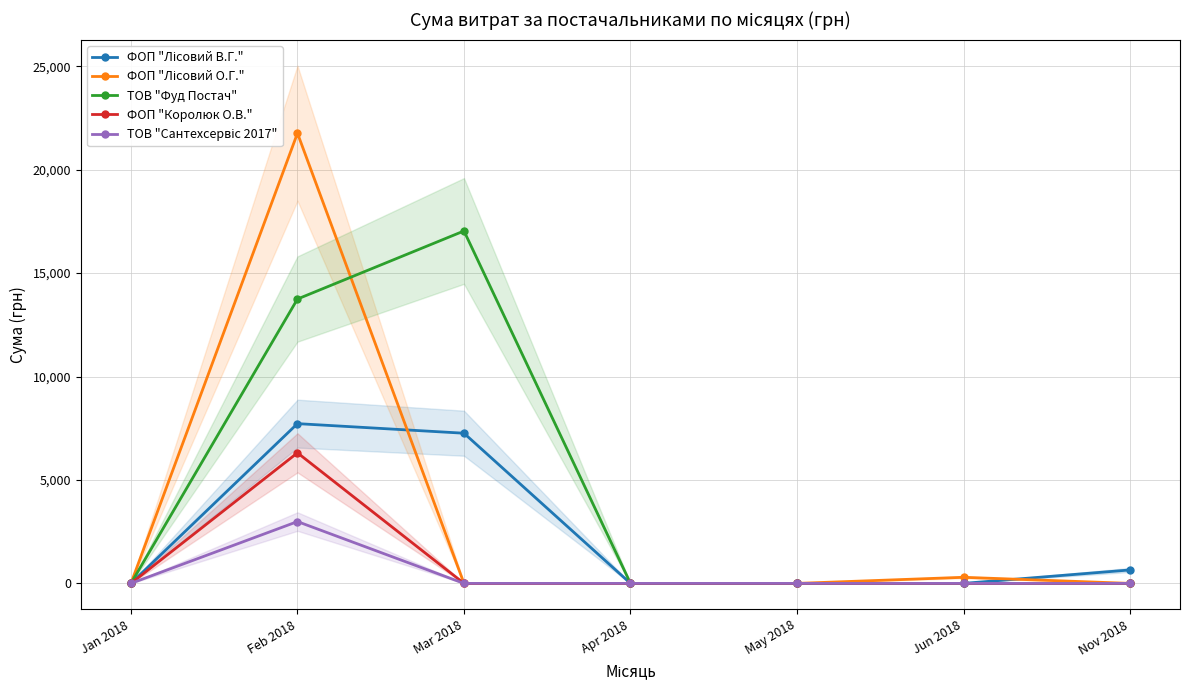

True or false: ФОП "Лісовий О.Г." and ФОП "Королюк О.В." cross at least once.

False